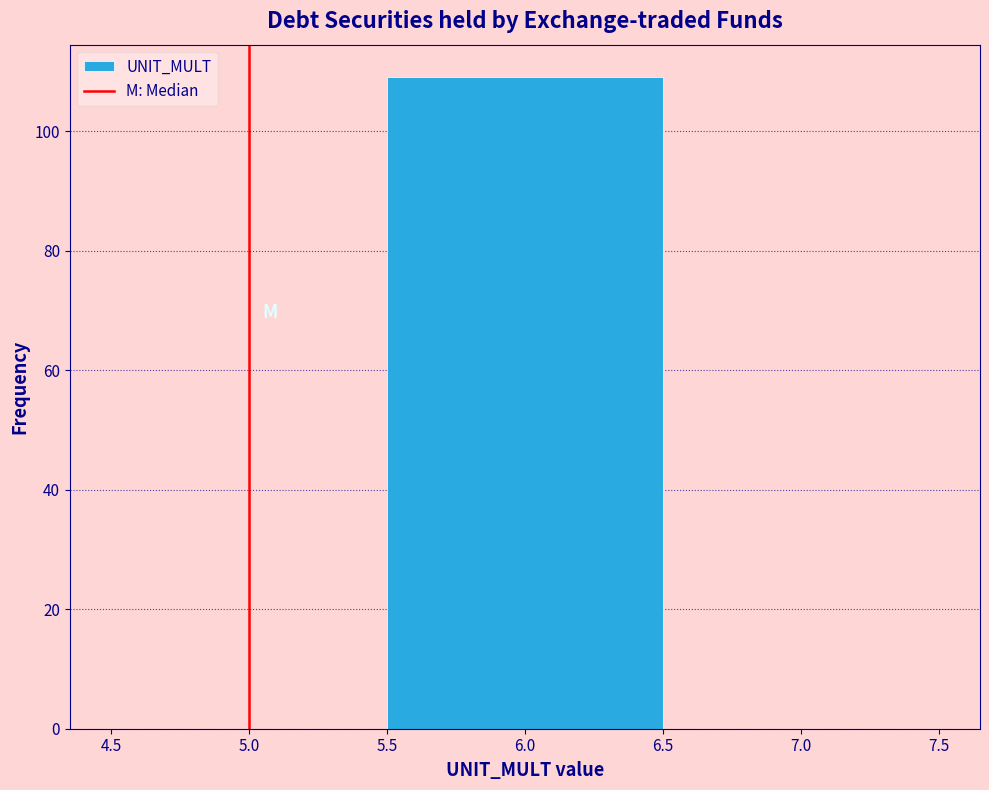

How tall is the bar that spans 5.5 to 6.5 on the x-axis? The values are not printed on the chart, so give them approximately, as read against the axis.

110